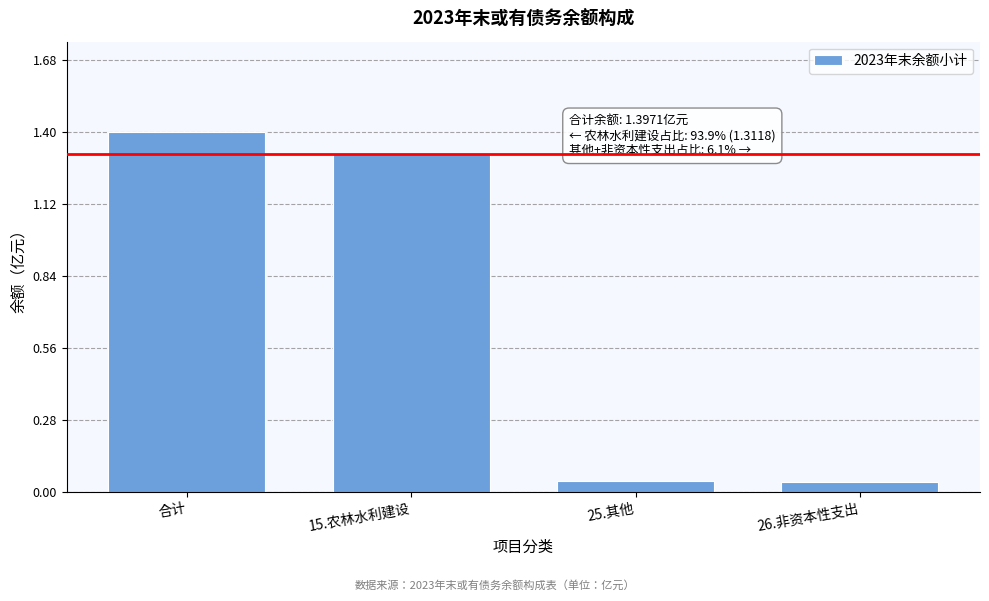

What is the difference between the second highest and second lowest values?

1.3